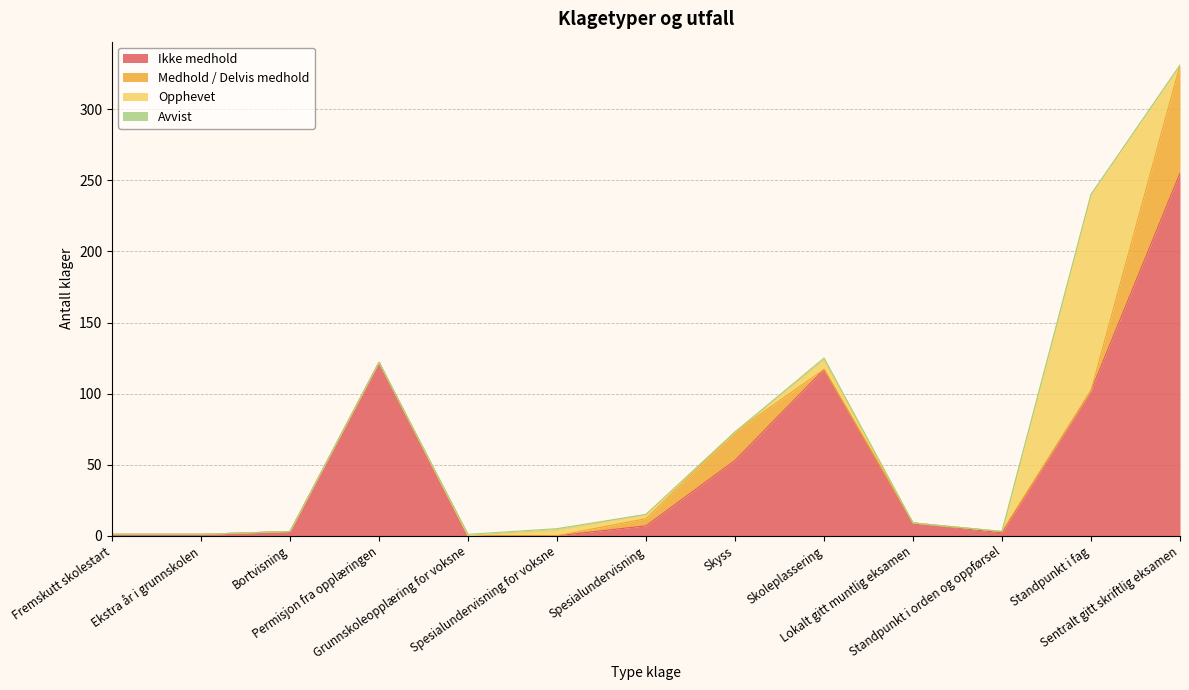

True or false: Opphevet has a value of 0 at Skyss.

True